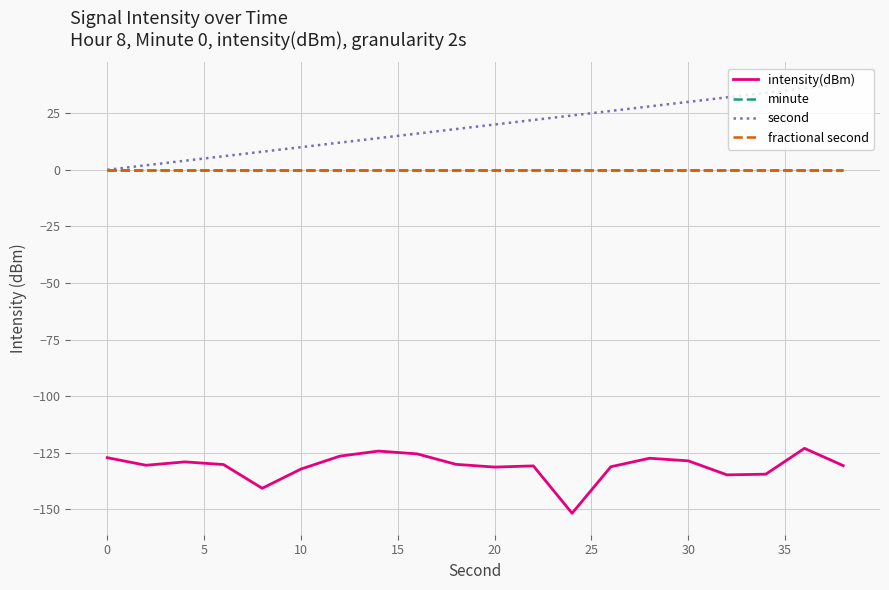

Does the chart have visible grid lines?

Yes